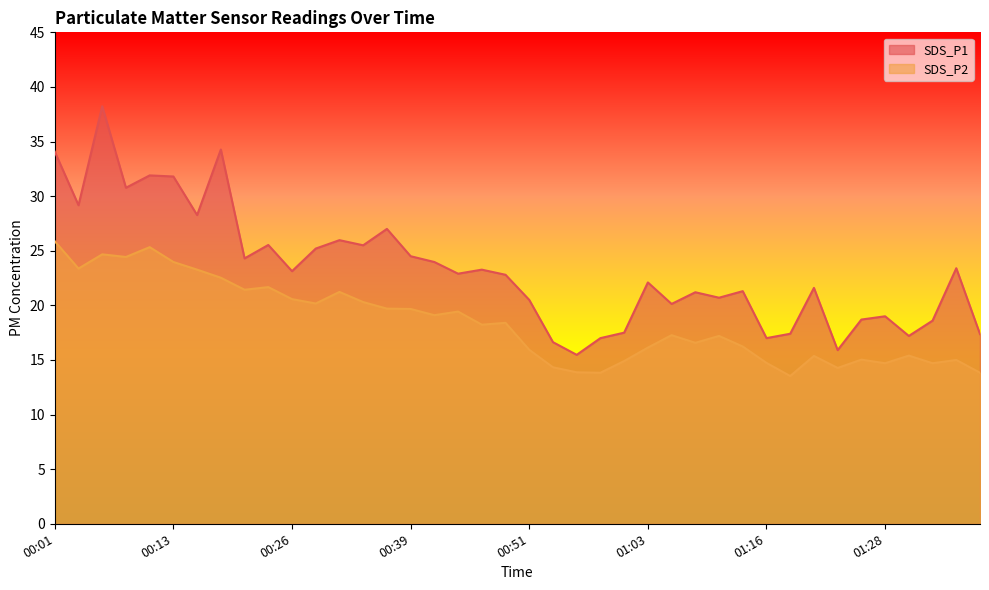

True or false: SDS_P2 and SDS_P1 intersect in this chart.

False